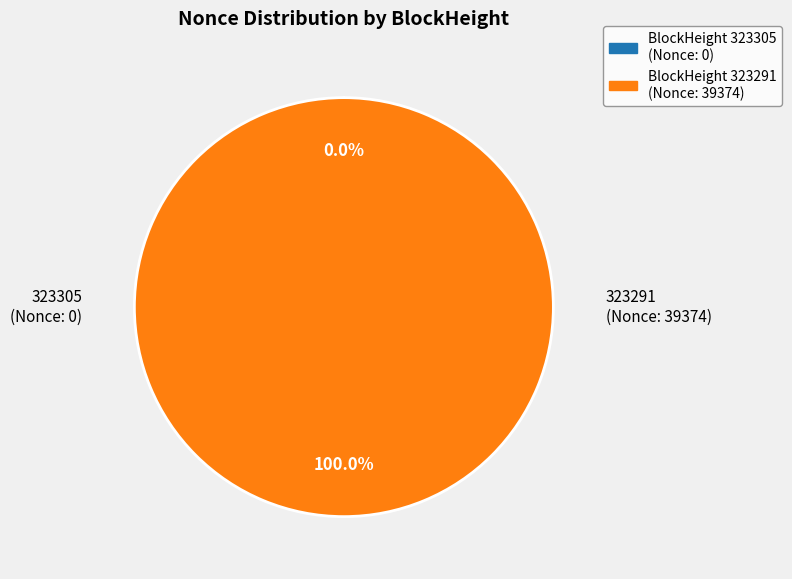

Does any single category account for the majority?

Yes